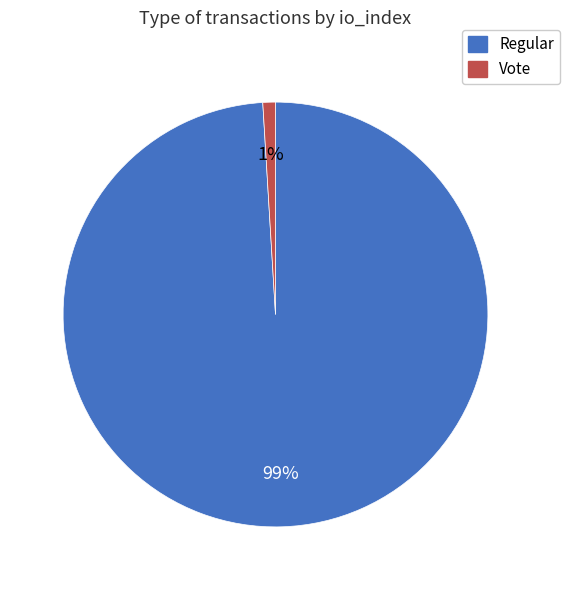

How many segments does this pie chart have?

2